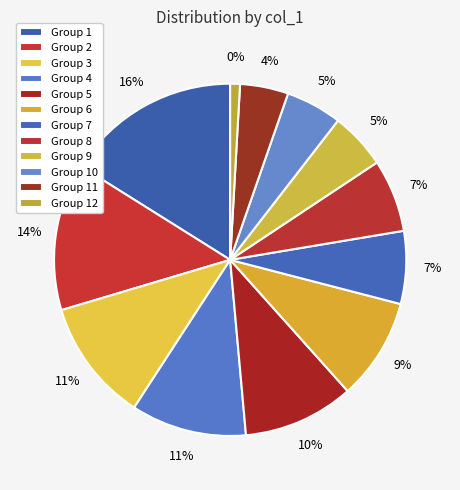

Count the number of slices in the pie.

12